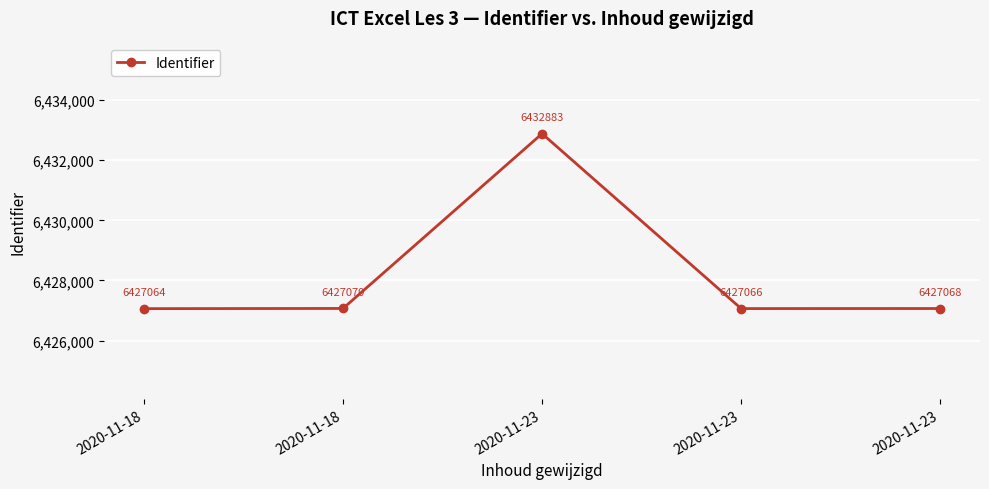

Count the number of categories in the chart.

5